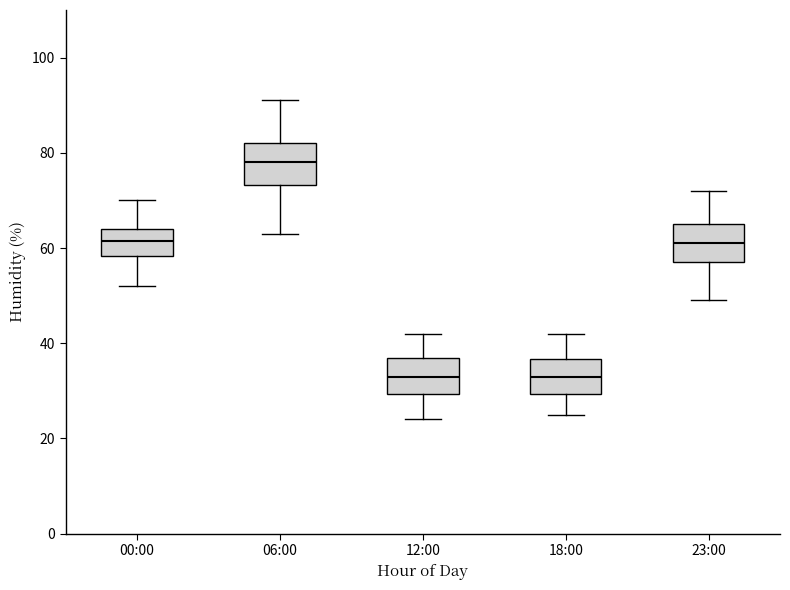

Reading left to right, read every box against the y-axis: the position of its median line, the range the box covers, and the ends of its whiskers. The values are not printed on the chart, so give them approximately, as read against the axis.

00:00: median 62, box 58 to 64, whiskers 52 to 70
06:00: median 78, box 74 to 82, whiskers 64 to 92
12:00: median 34, box 30 to 38, whiskers 24 to 42
18:00: median 34, box 30 to 36, whiskers 26 to 42
23:00: median 62, box 58 to 66, whiskers 50 to 72